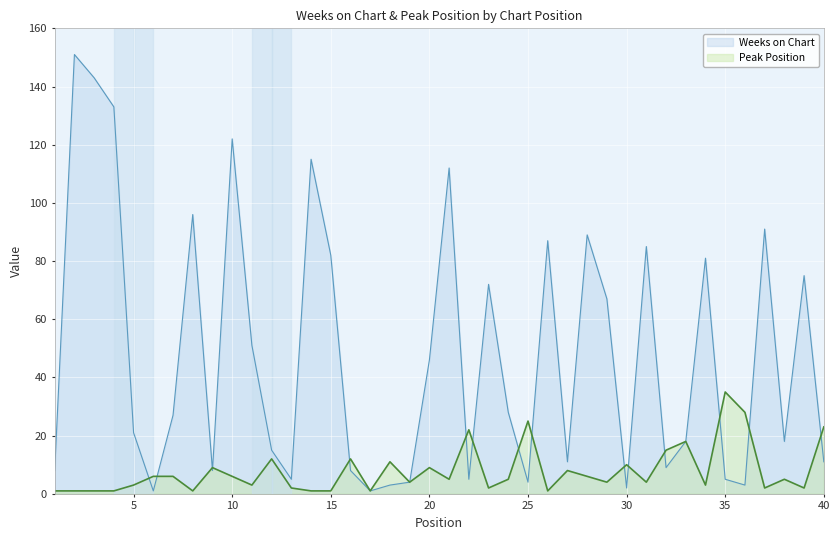

What is the difference between the maximum and minimum values in the Peak Position series?

34